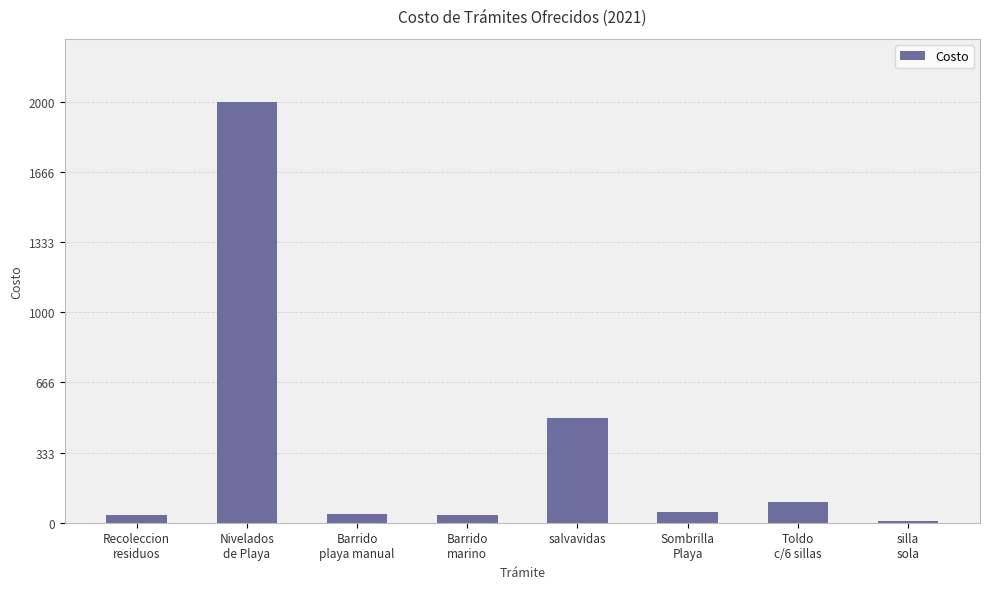

What is the difference between the maximum and minimum values?

1990